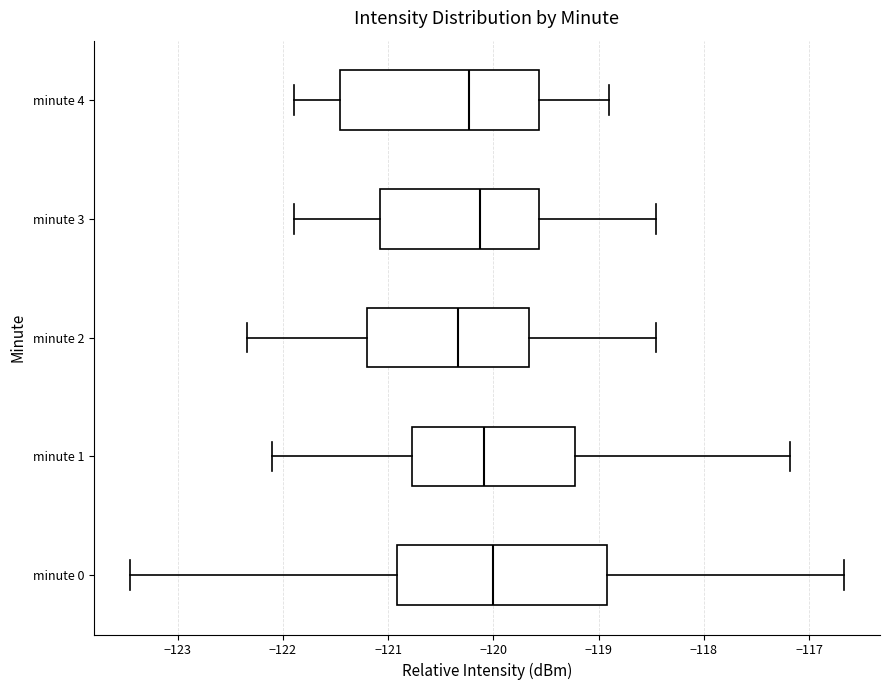

Which box is the widest, from its left edge to its right edge?

minute 0